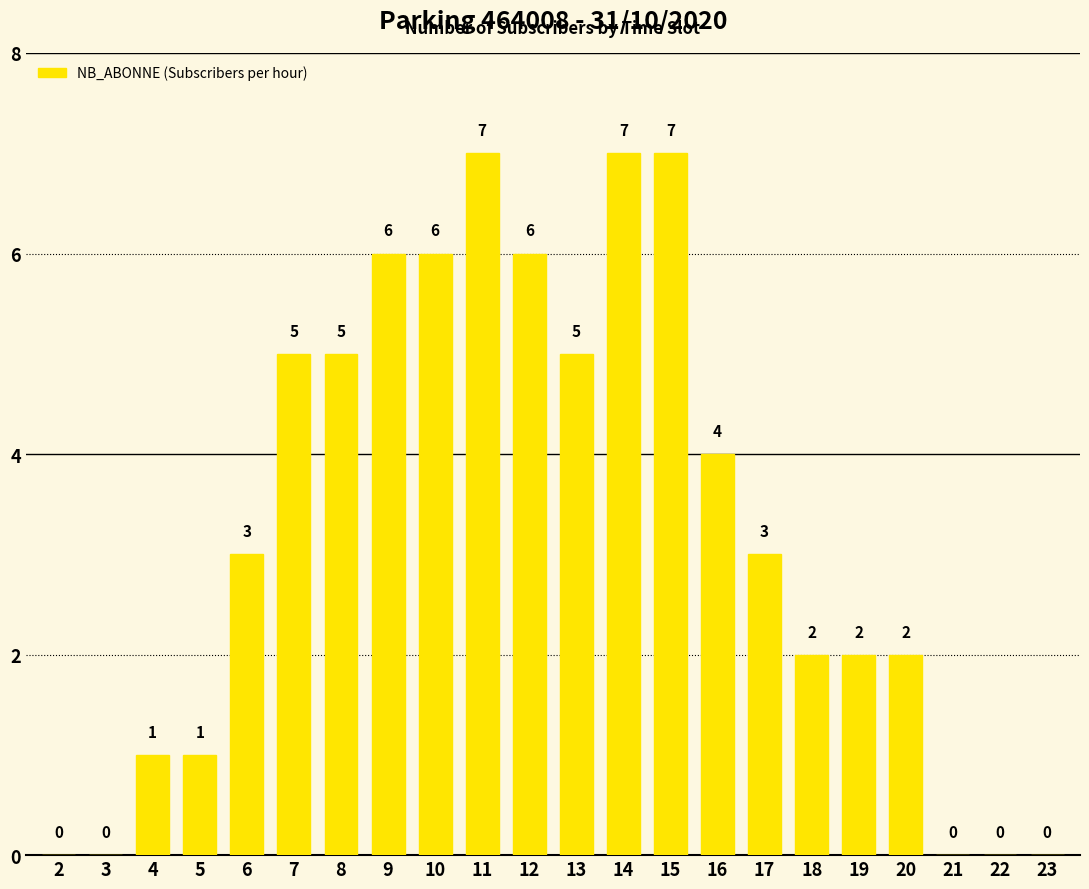

Count the number of data series in this chart.

1